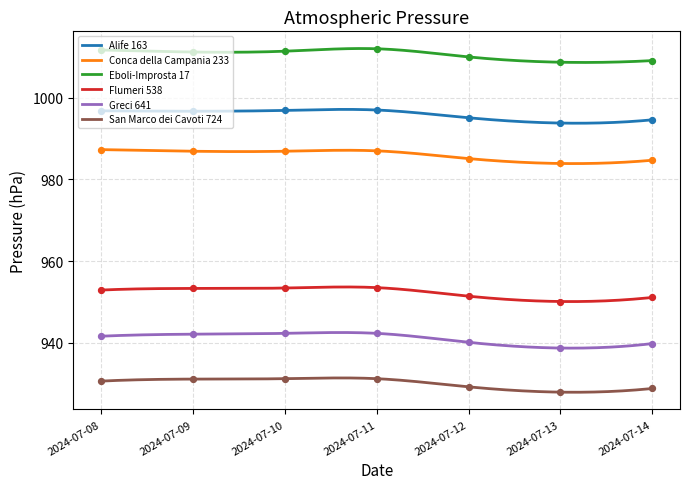

Which series has the largest total across all categories?

Eboli-Improsta 17